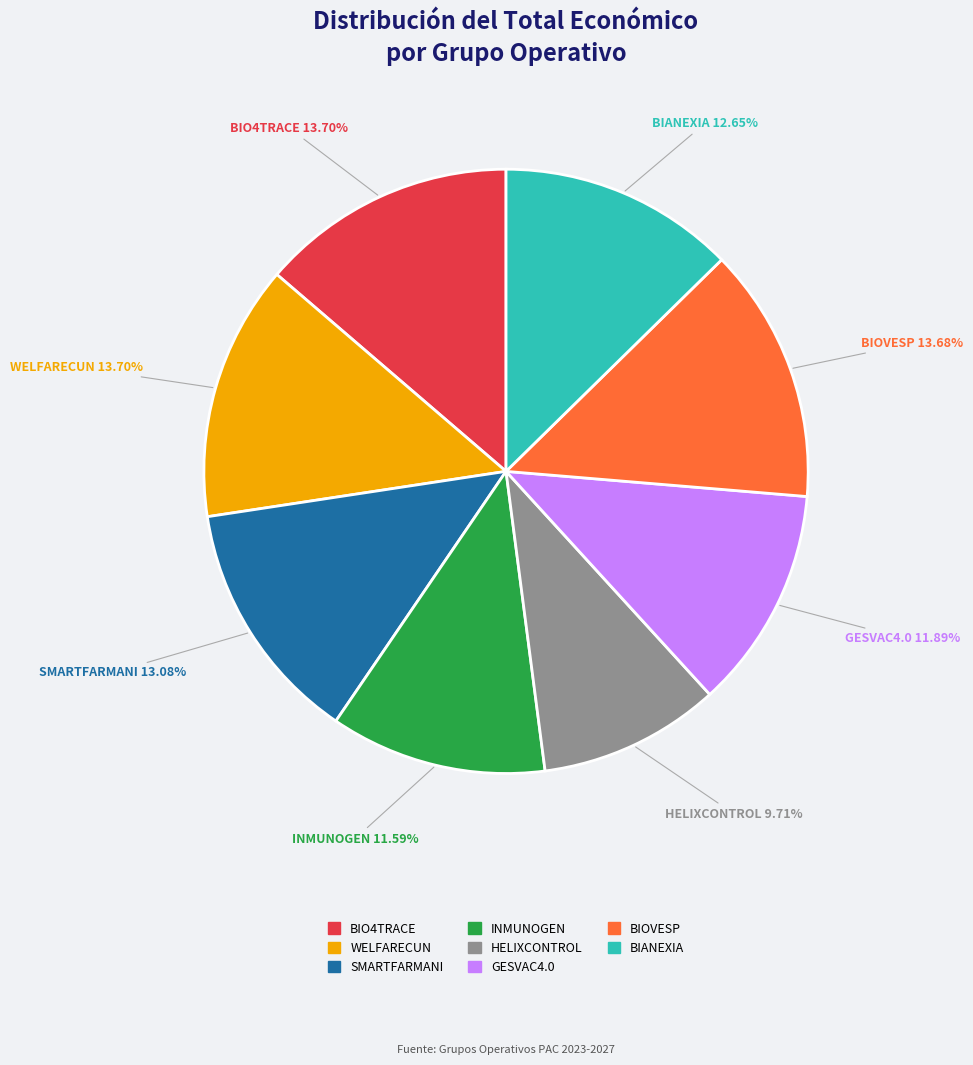

Count the number of slices in the pie.

8